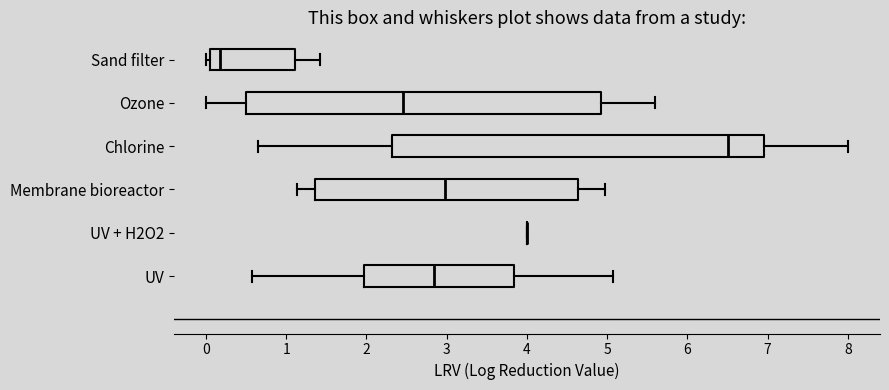

Comparing the boxes themselves (not the whiskers), which one is the widest?

Chlorine